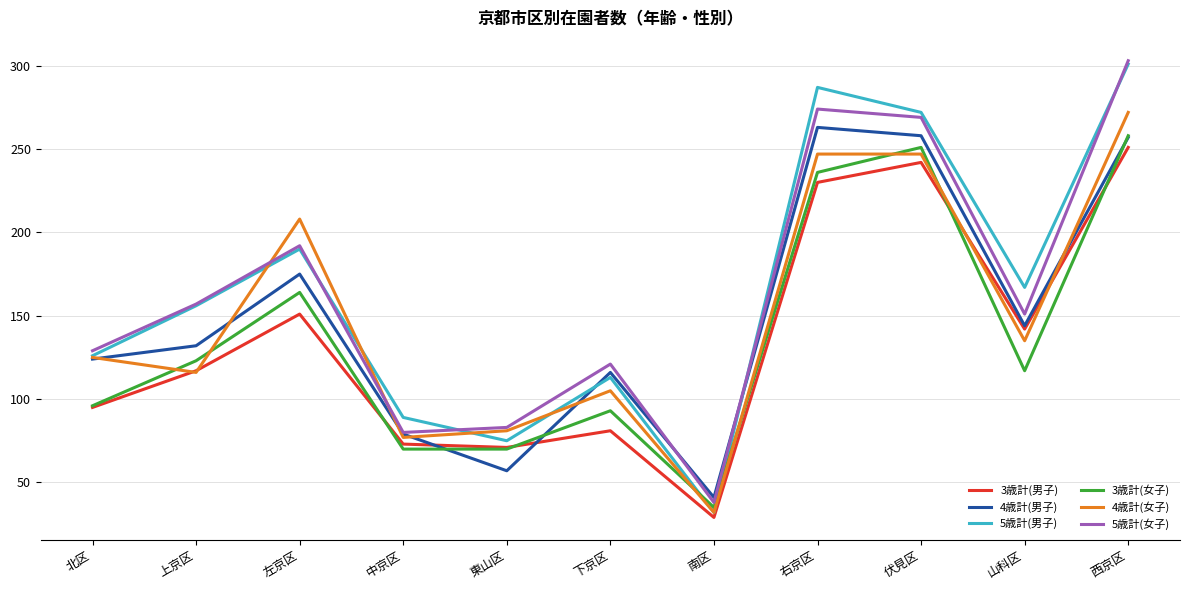

Between which two adjacent categories do 4歳計(女子) and 5歳計(女子) first intersect?

上京区 and 左京区